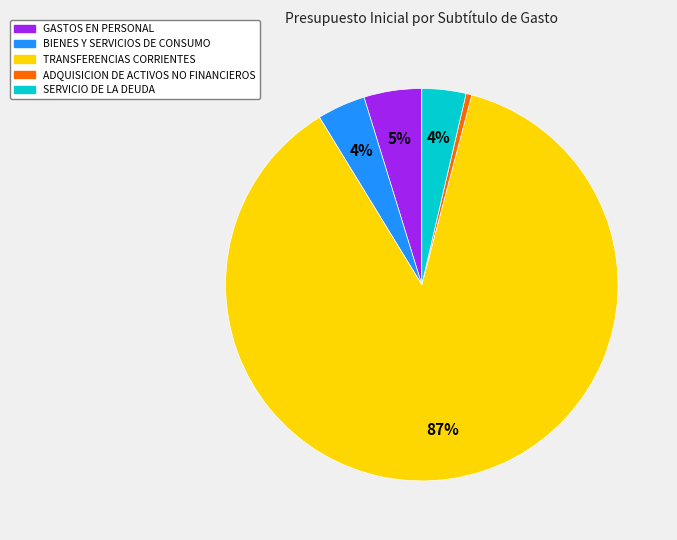

To the nearest percent, what is the difference between the largest and smallest slice percentages?

87%